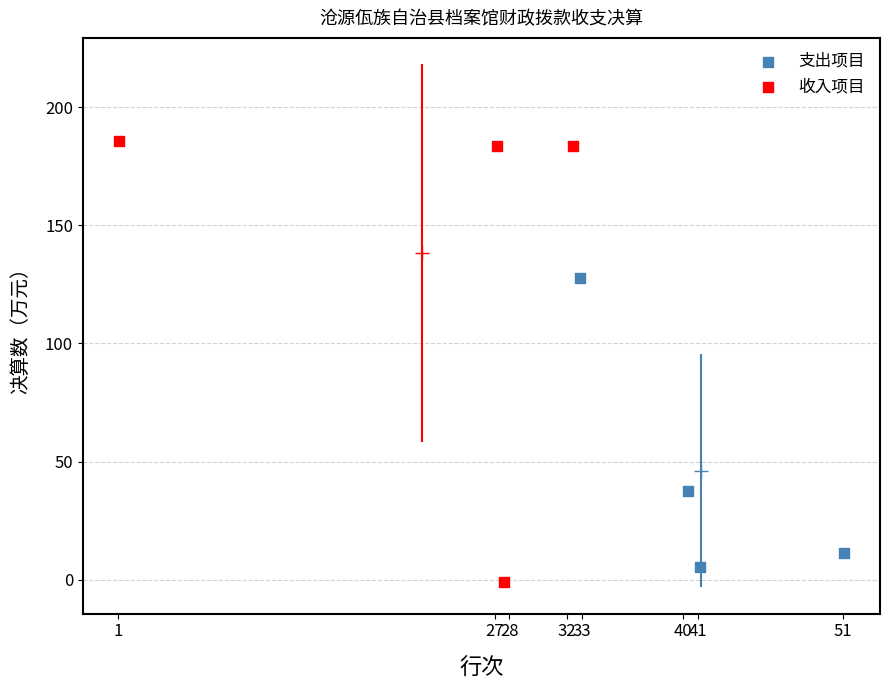

Which series has the widest spread of Y values?

收入项目